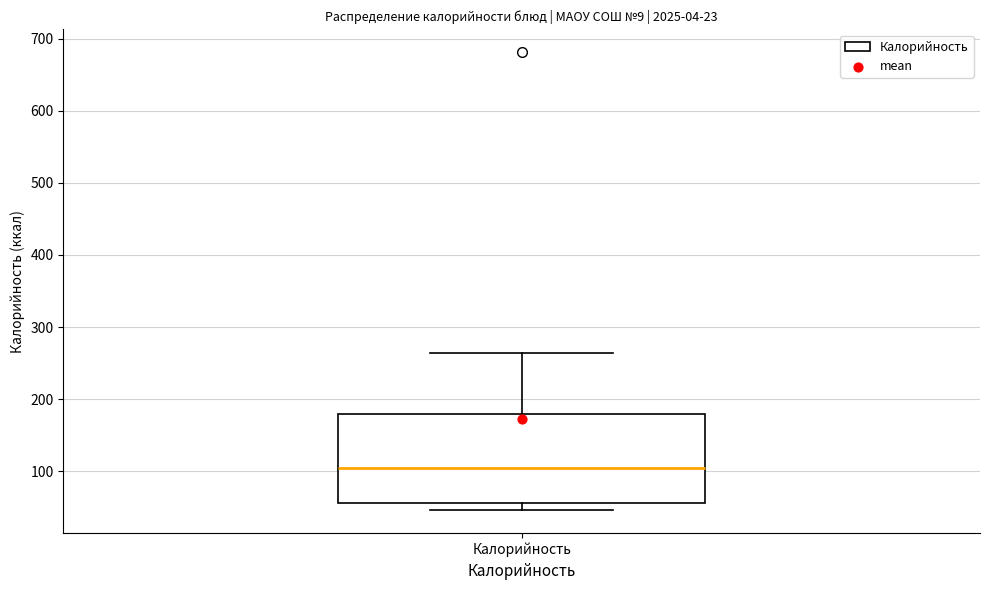

Transcribe this box plot: give where the median line is, the range the box spans, and where the two whiskers end, as read against the y-axis. The values are not printed on the chart, so give them approximately, as read against the axis.

median 100, box 60 to 180, whiskers 50 to 260